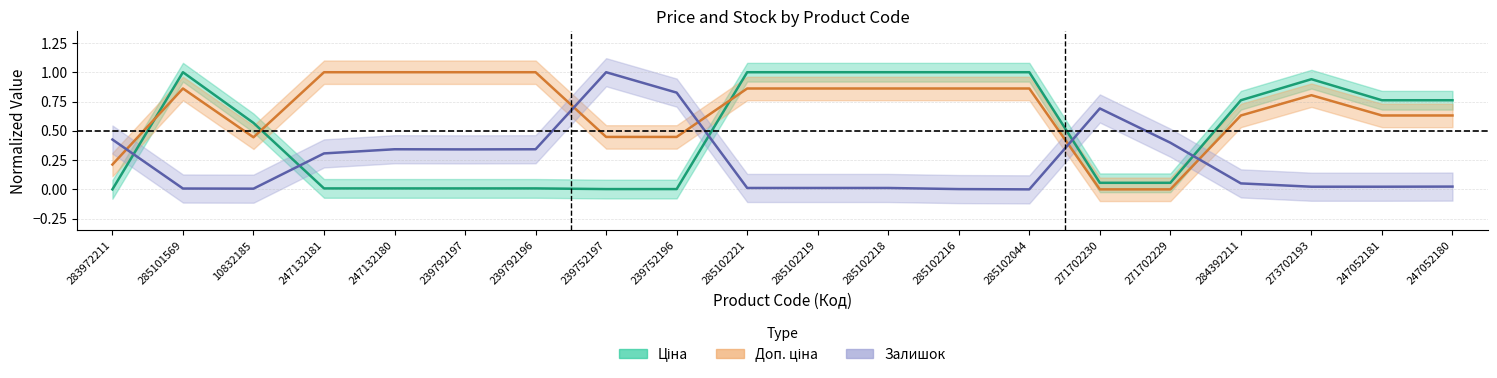

The value of Ціна at 285102221 is 1.5. True or false?

False